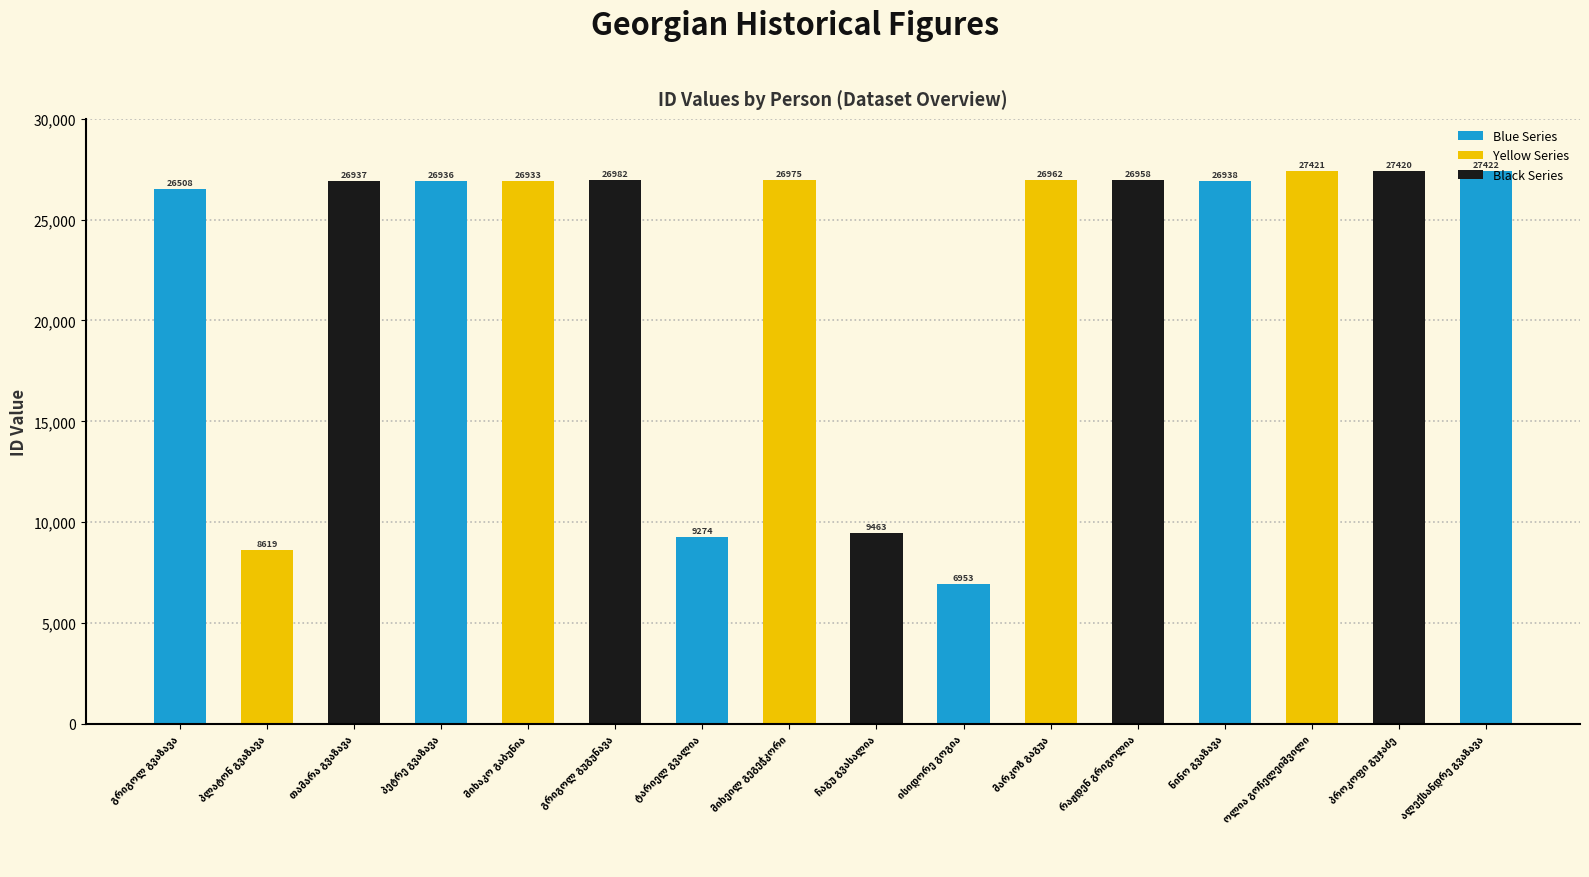

The chart shows a value of 27422 at ალექსანდრე გვაზავა. True or false?

True